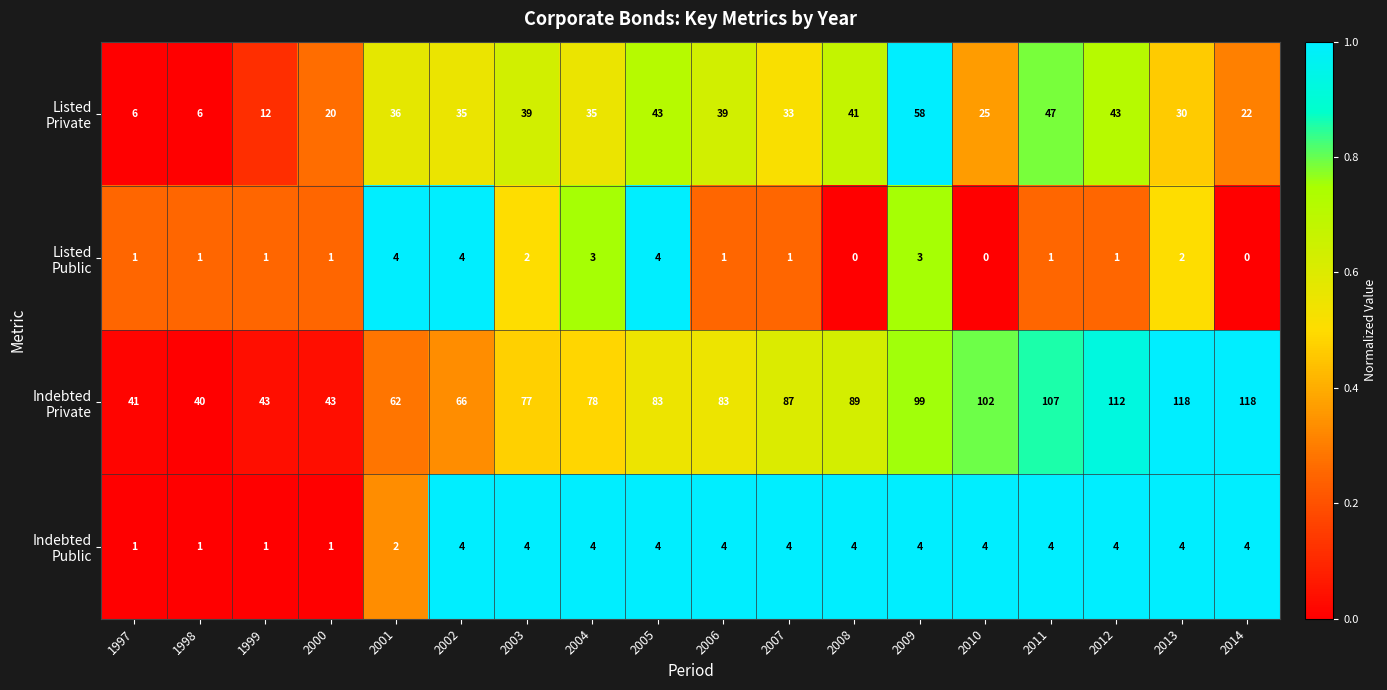

At which category is the sum across all series the highest?

2009